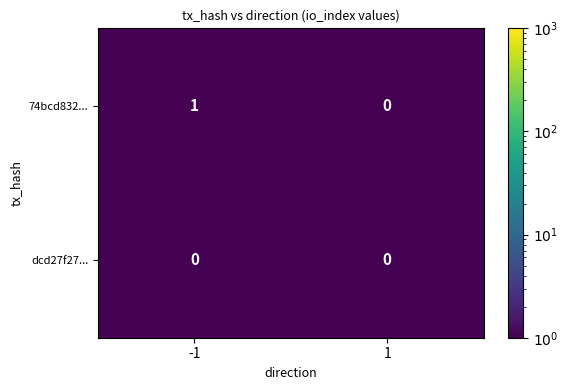

Is it true that dcd27f27... equals 0 at 1?

True